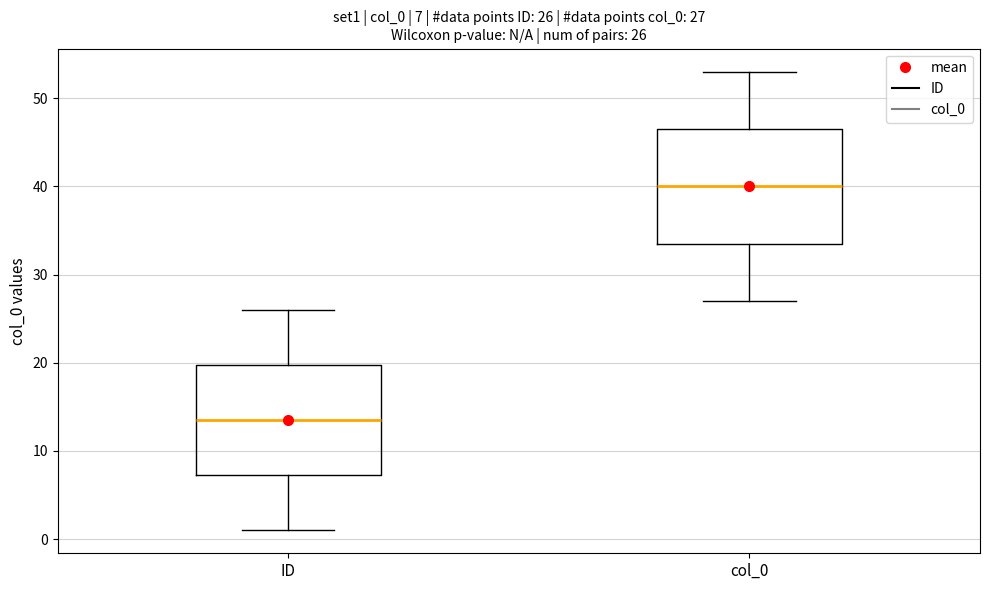

Which box's median line is the highest?

col_0